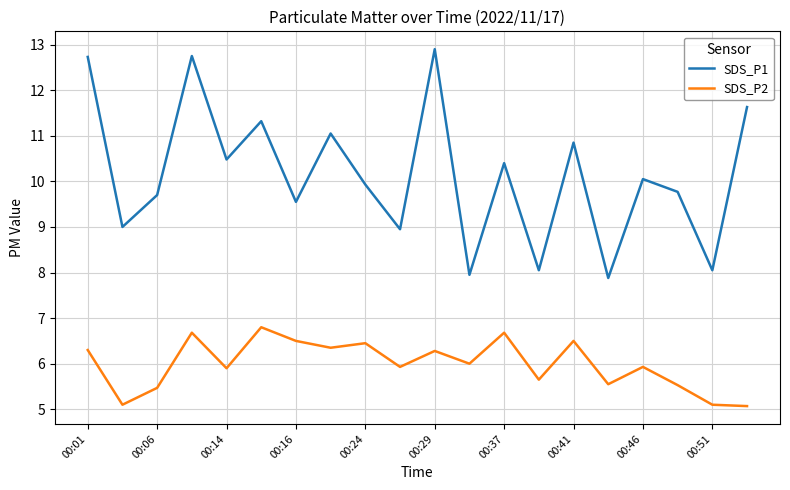

Rank the series by their average value, from highest to lowest.

SDS_P1, SDS_P2